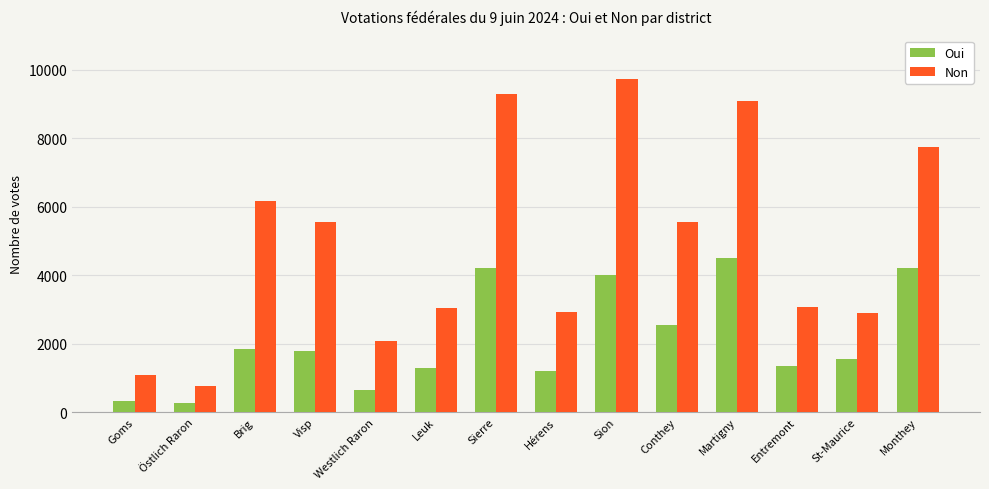

Is the value of Oui at St-Maurice greater than the value of Non at Martigny?

No